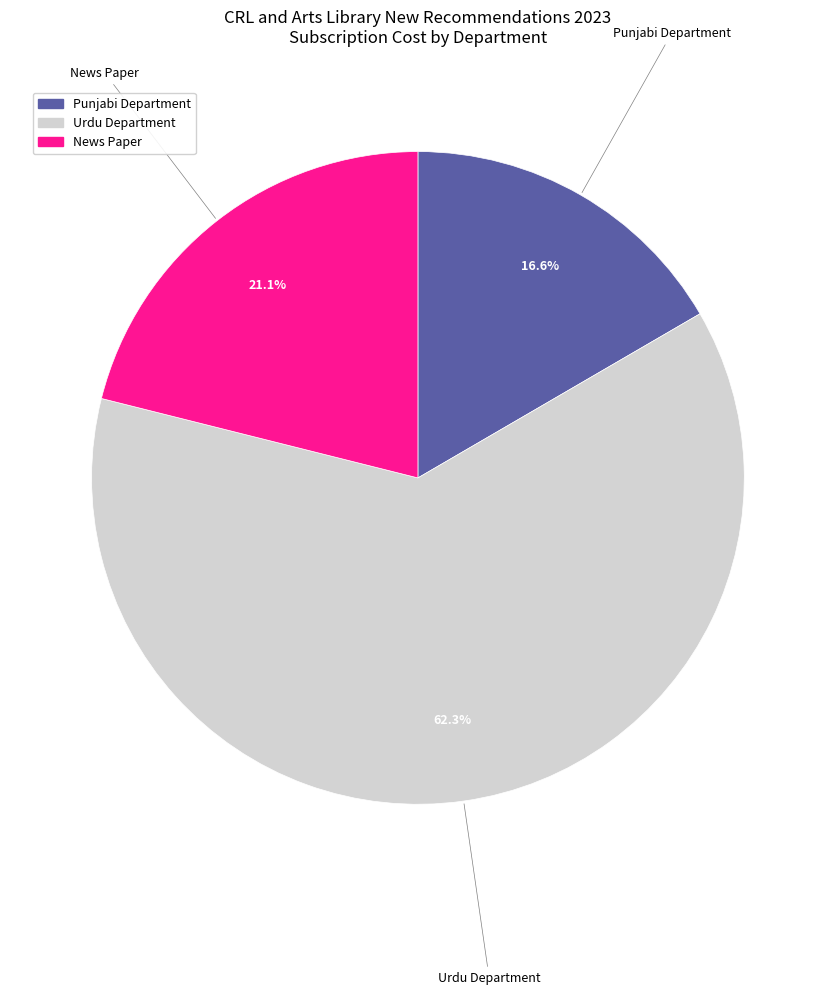

How many segments does this pie chart have?

3